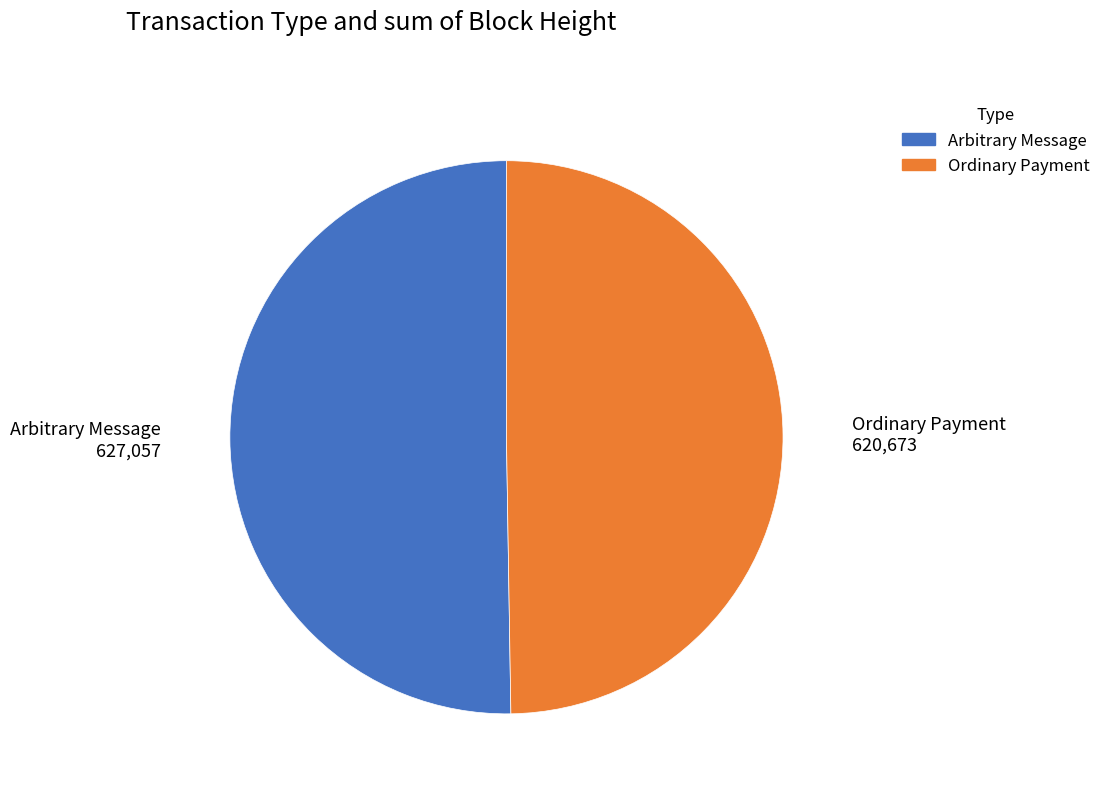

Does any single category account for the majority?

Yes